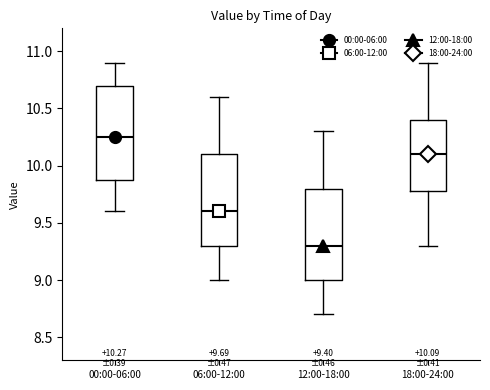

Which box's median line is the highest?

00:00-06:00